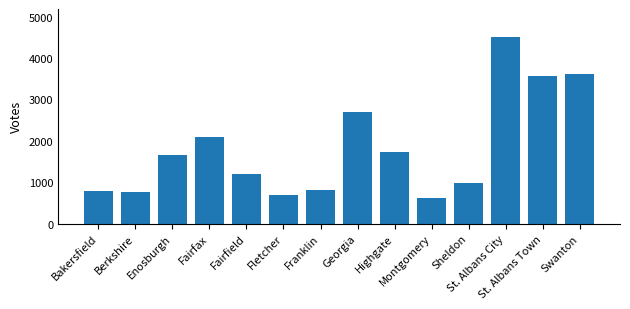

Reading left to right, extract all data points from this chart.

Bakersfield=780	Berkshire=757	Enosburgh=1665	Fairfax=2091	Fairfield=1186	Fletcher=686	Franklin=820	Georgia=2688	Highgate=1726	Montgomery=617	Sheldon=970	St. Albans City=4511	St. Albans Town=3568	Swanton=3623